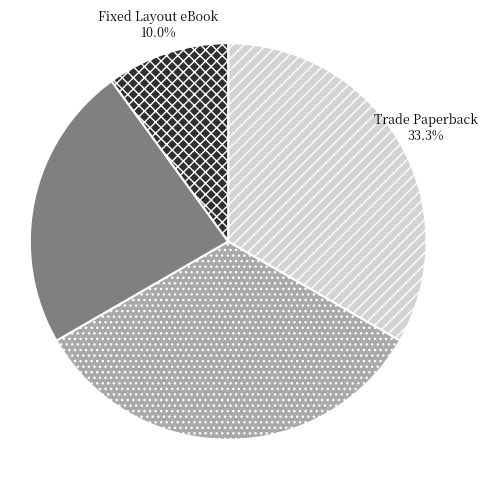

What is the ratio of the value at eBook to the value at Trade Paperback?

0.7